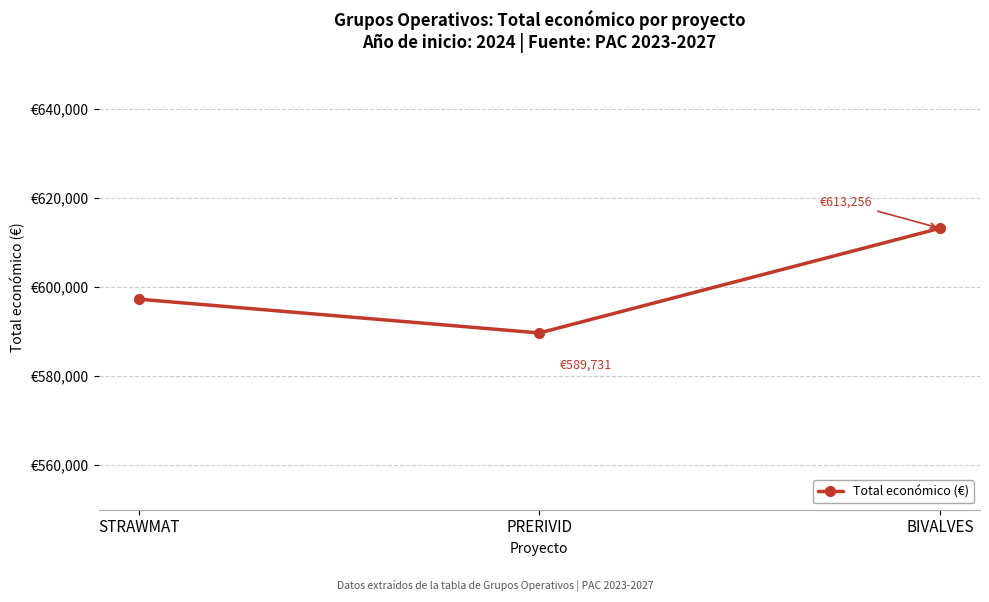

Read the value at STRAWMAT, to the nearest 100.

597300